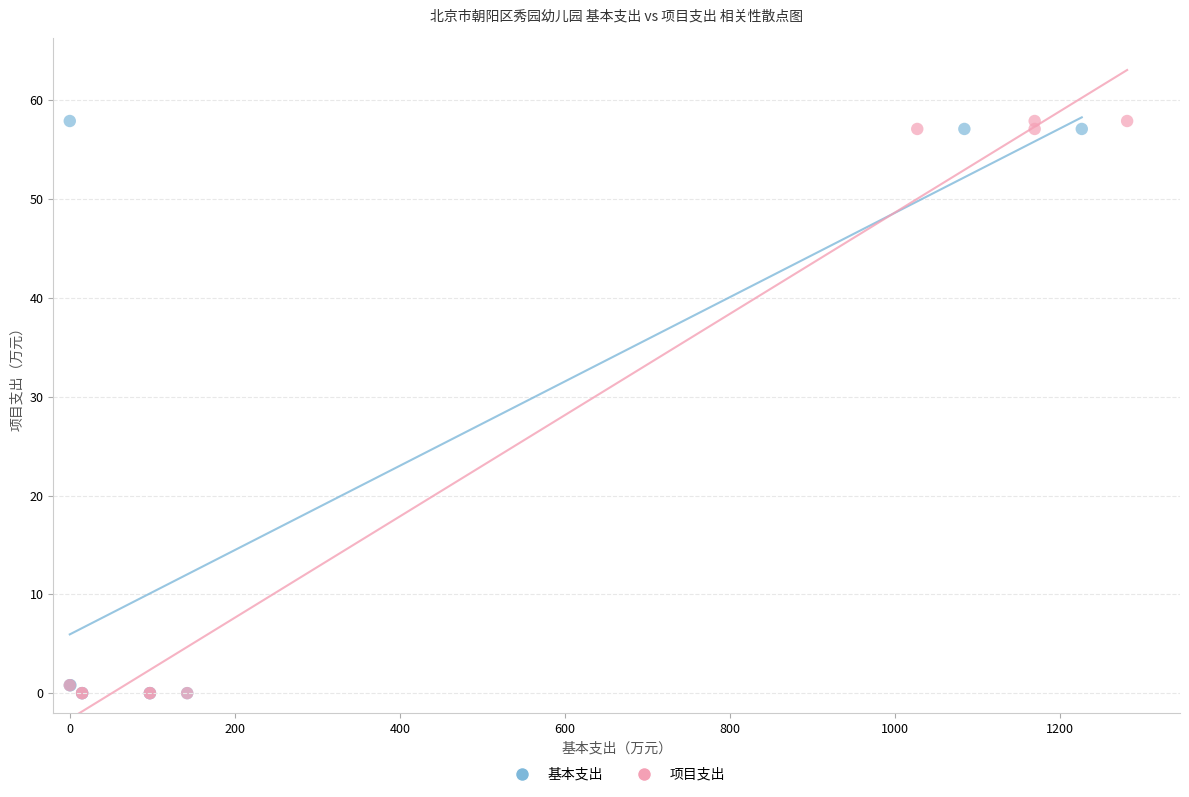

What are all the series names shown in the legend?

基本支出, 项目支出